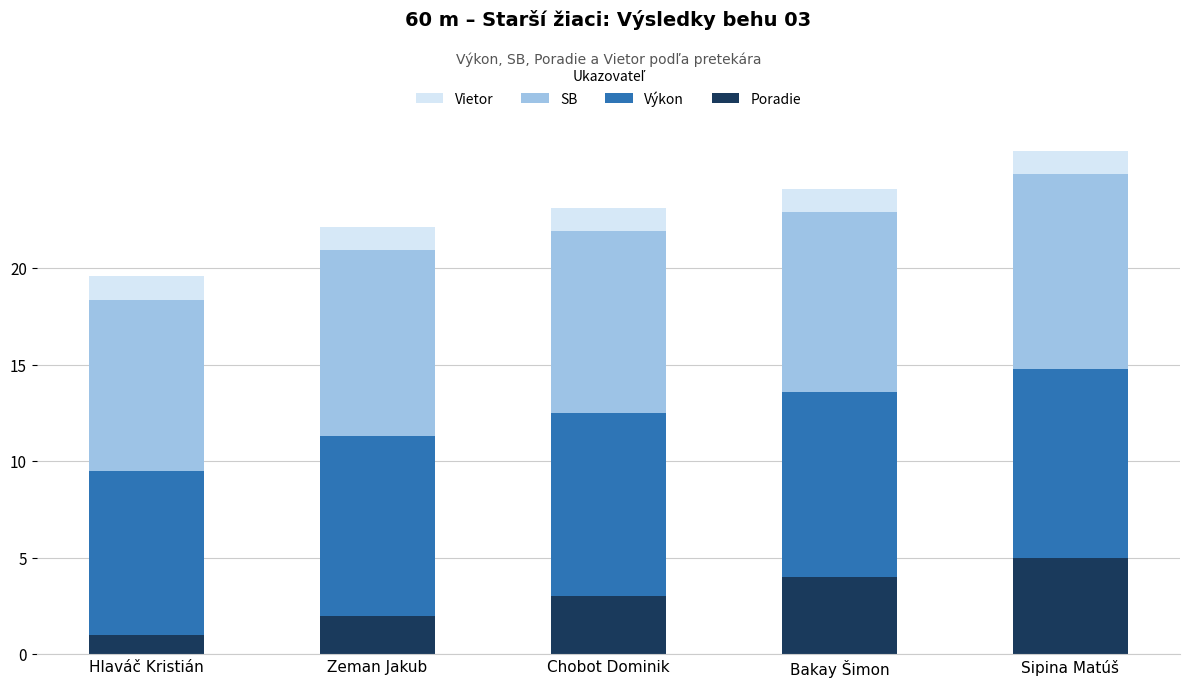

What is the maximum value for Poradie?

5.0